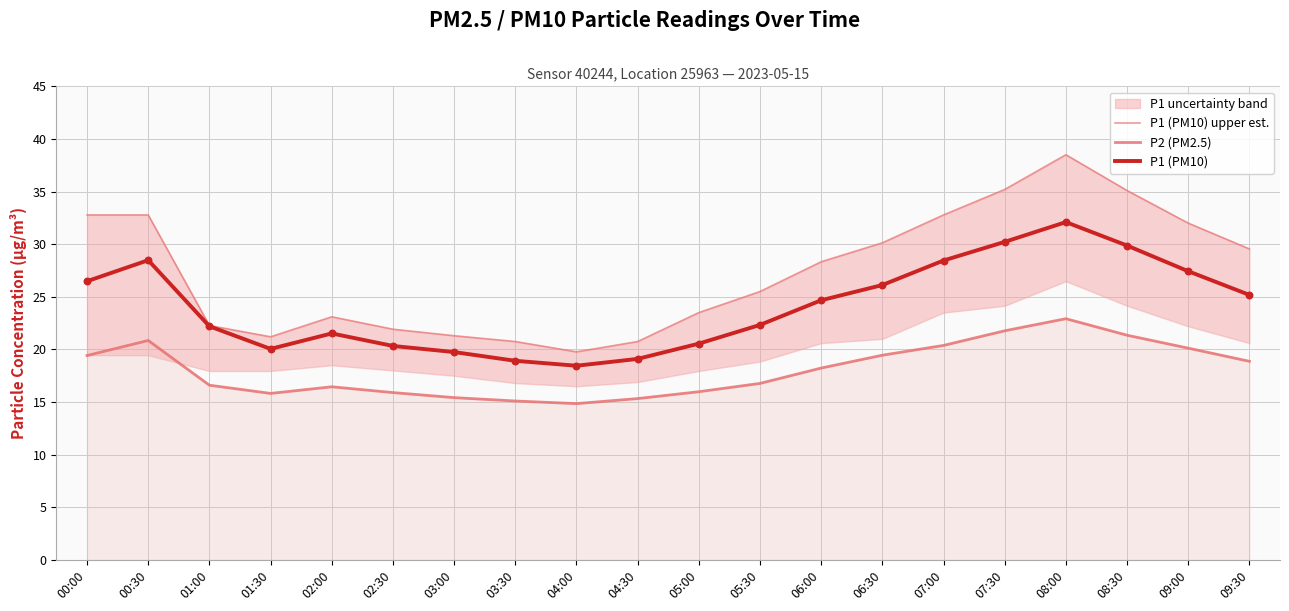

Which series reaches the minimum Y coordinate?

P2 (PM2.5)